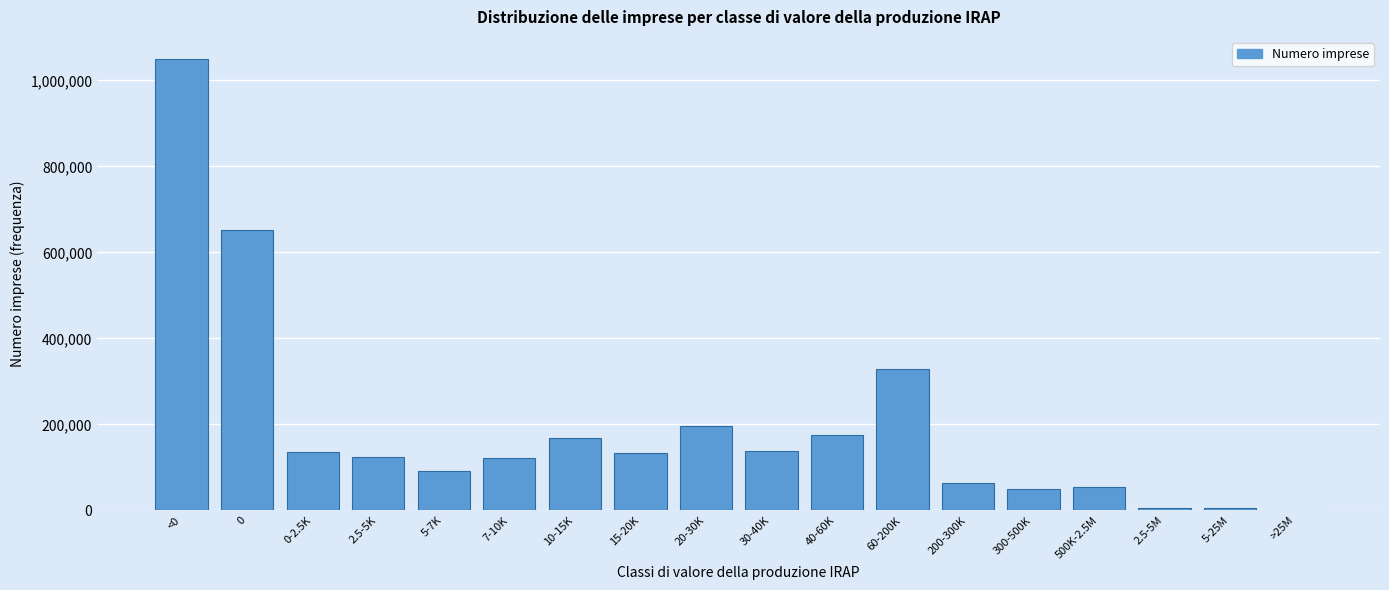

What is the sum of all values?

3494508